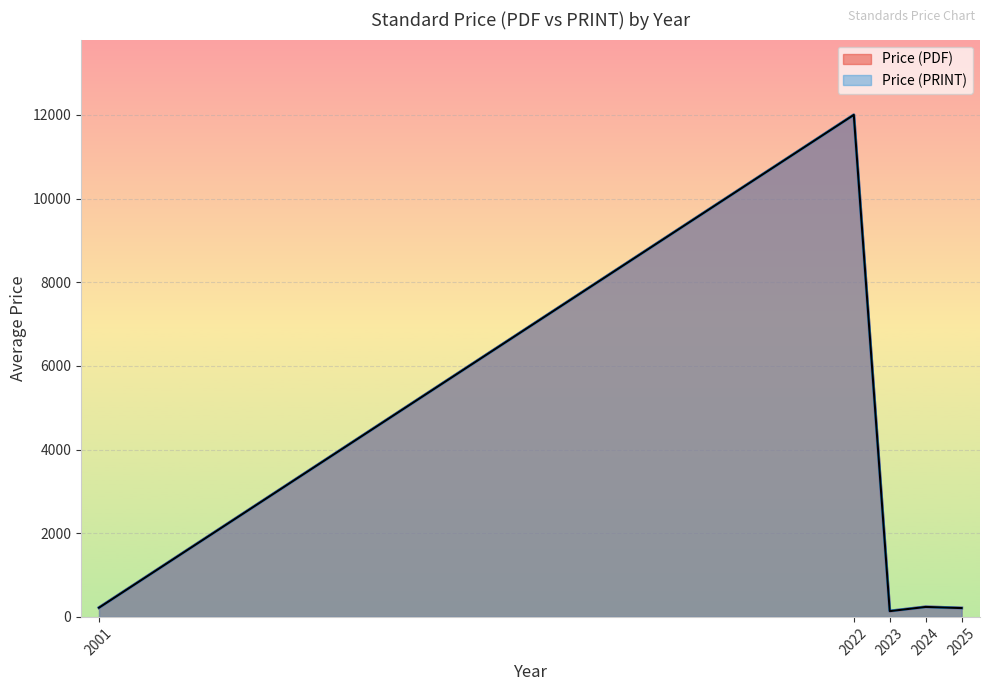

Which series has the largest range (max minus min)?

Price (PDF)